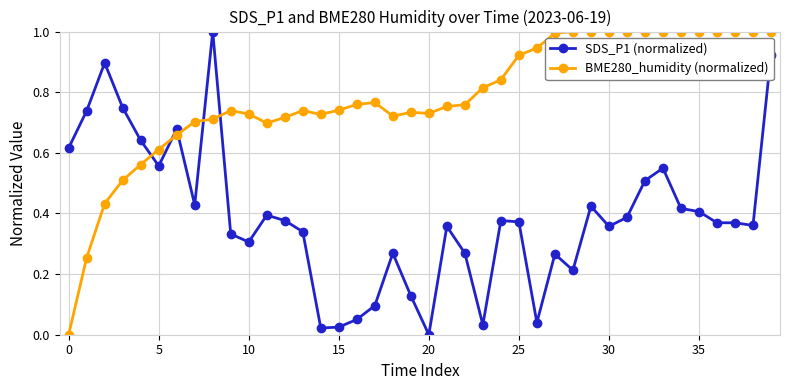

What is the sum of all BME280_humidity (normalized) values?

31.3